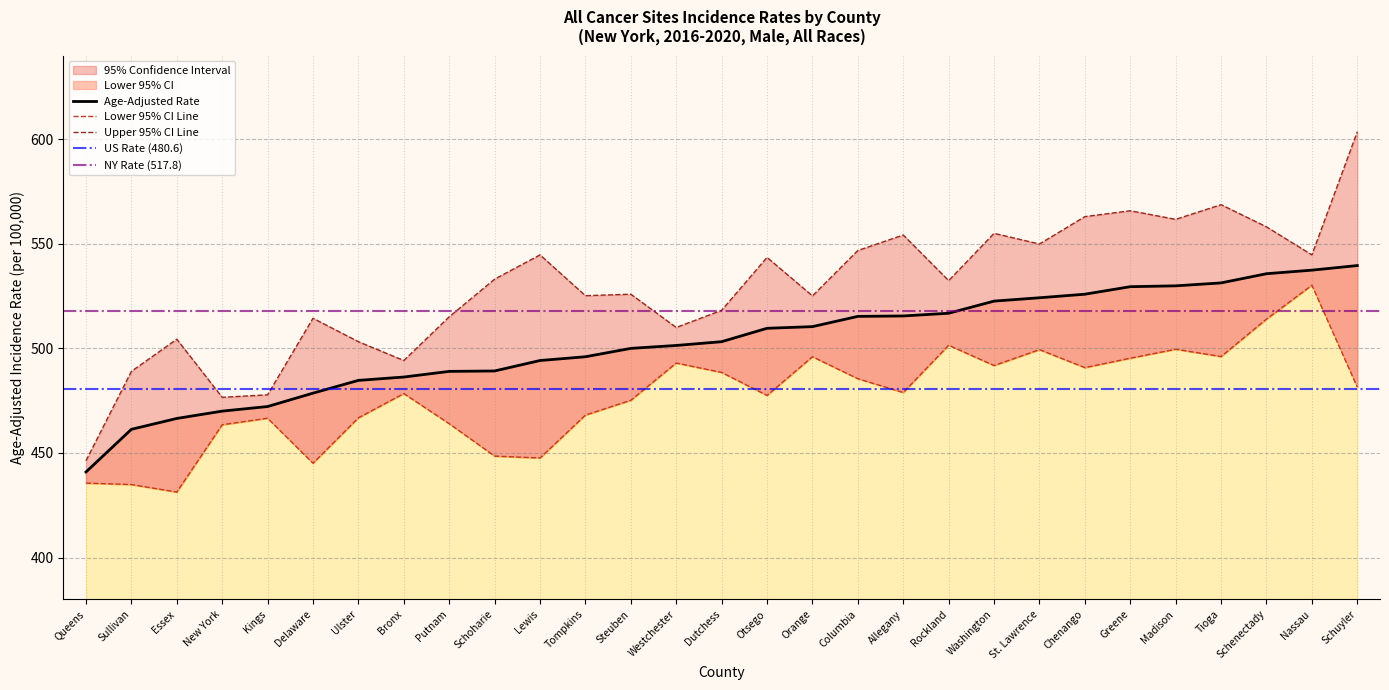

Rank the series by their maximum value, from highest to lowest.

Upper 95% CI, Age-Adjusted Rate, Lower 95% CI